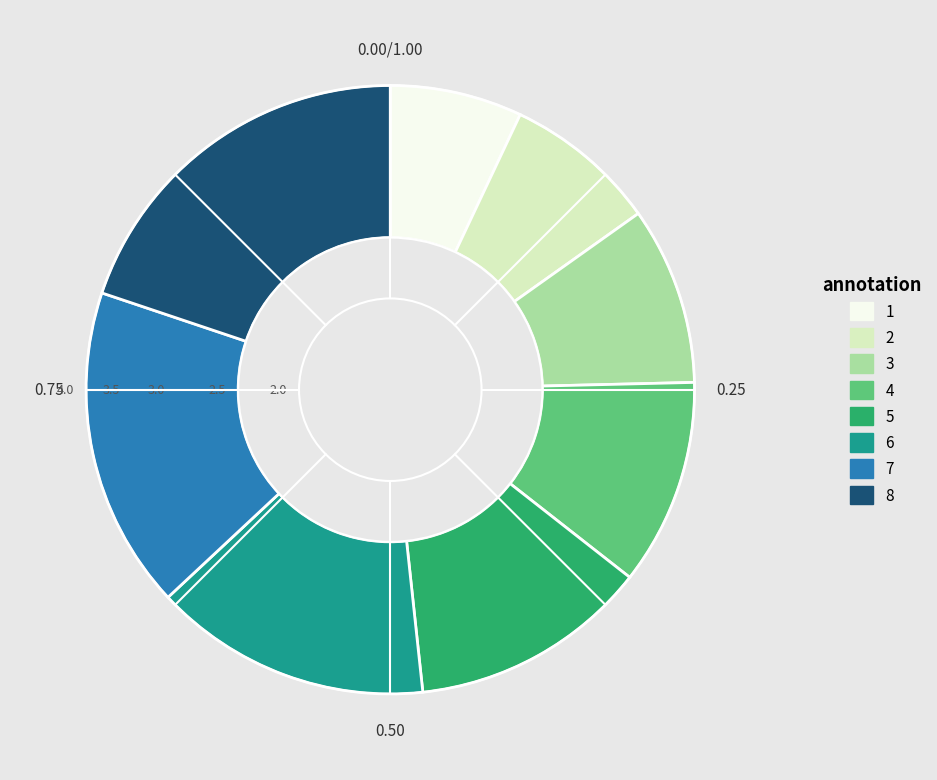

Is the sum of 4 and 7 greater than half?

No